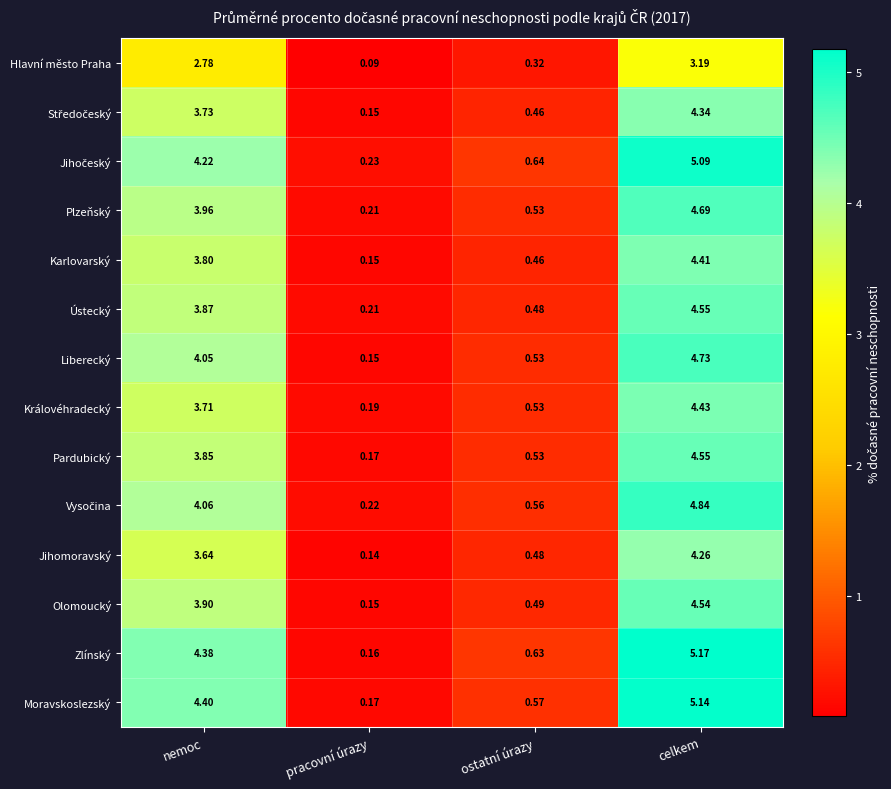

Which category has the highest value across all series?

celkem